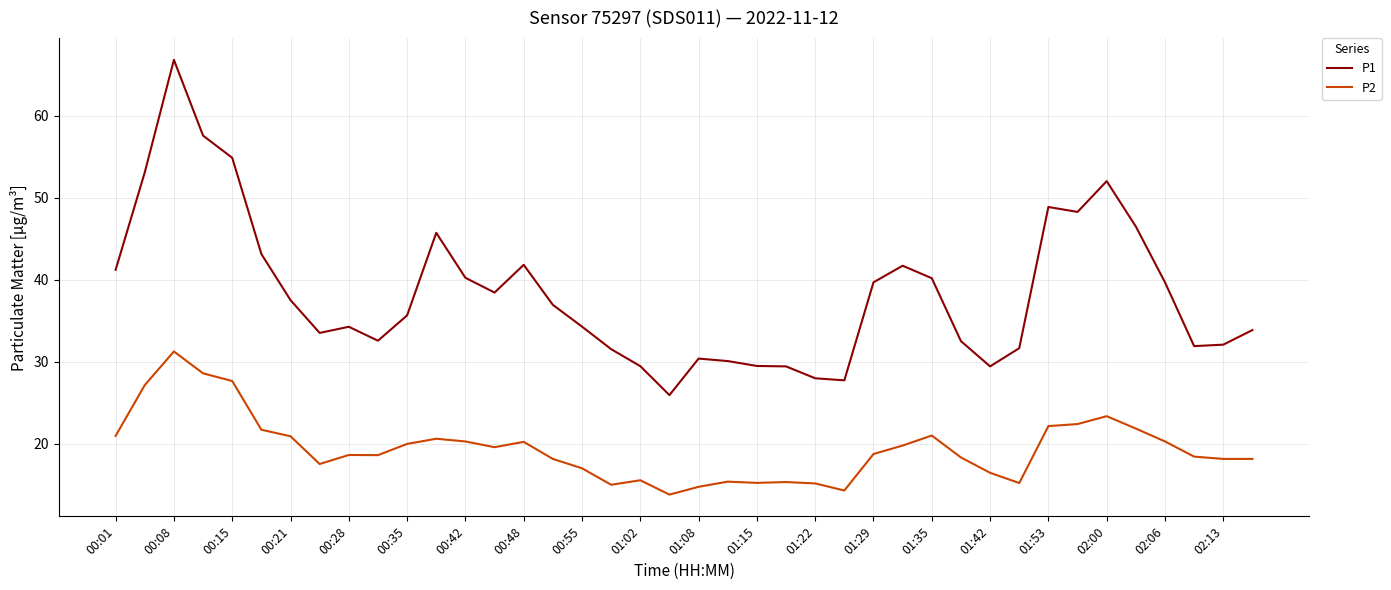

How many distinct data groups are displayed?

2